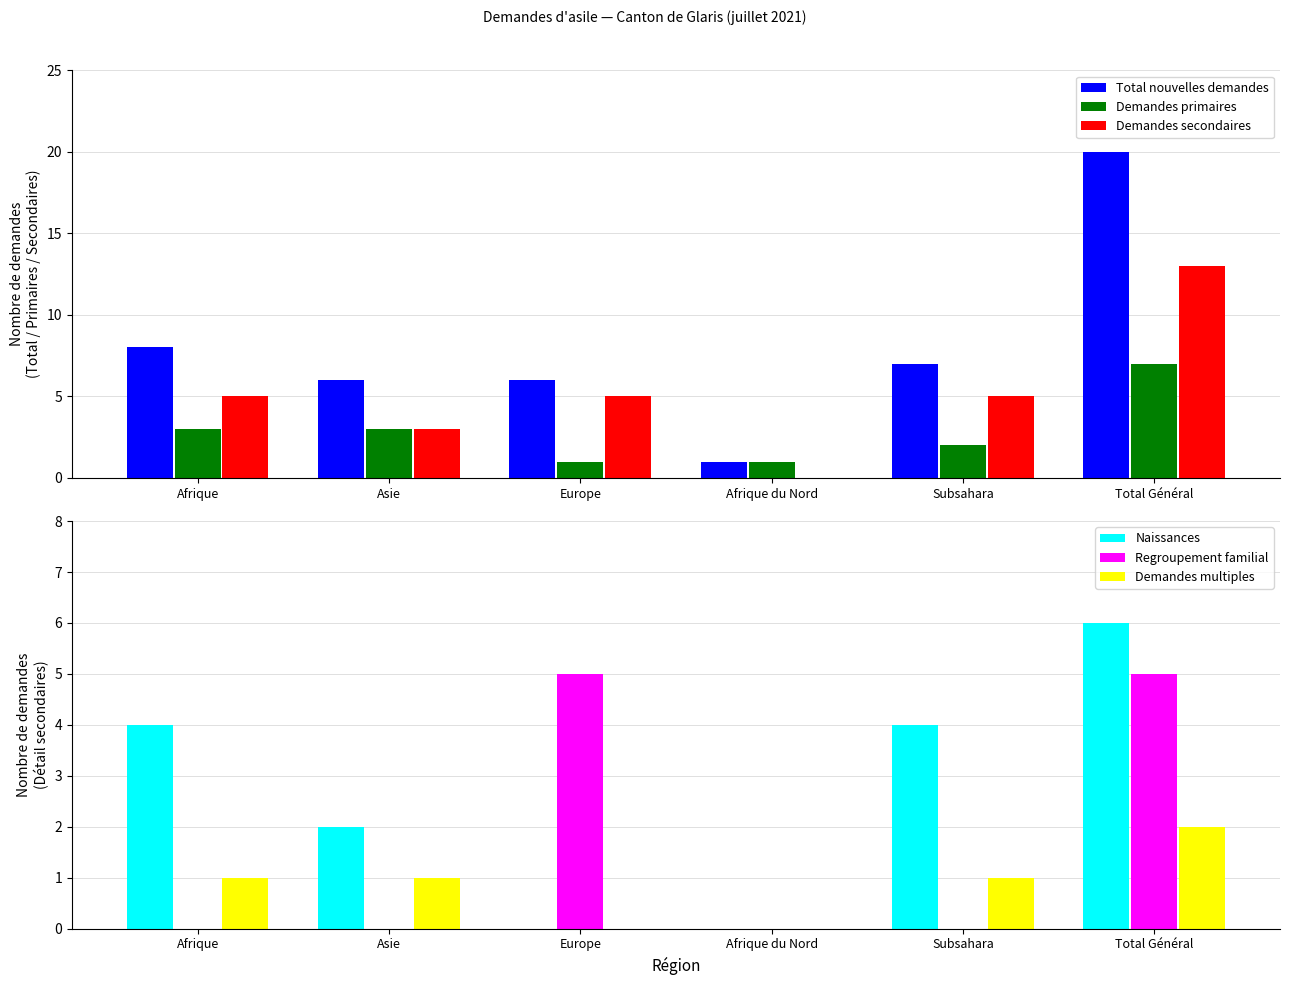

List the series in order of their peak value, lowest first.

Demandes multiples, Regroupement familial, Naissances, Demandes primaires, Demandes secondaires, Total nouvelles demandes